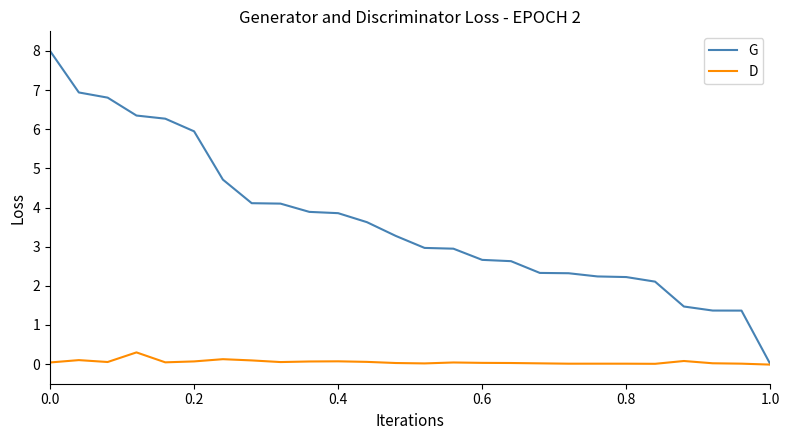

Rank the series by their maximum value, from highest to lowest.

G, D